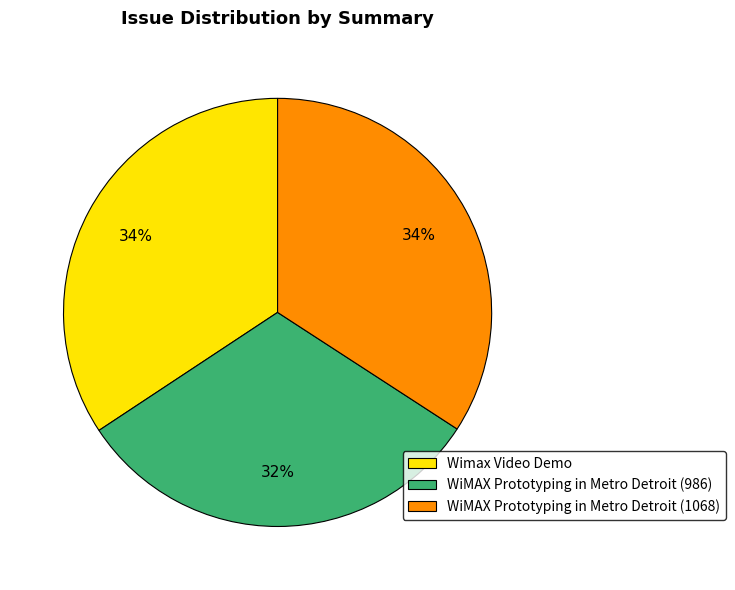

What is the ratio of the value at WiMAX Prototyping in Metro Detroit (1068) to the value at Wimax Video Demo?

1.0